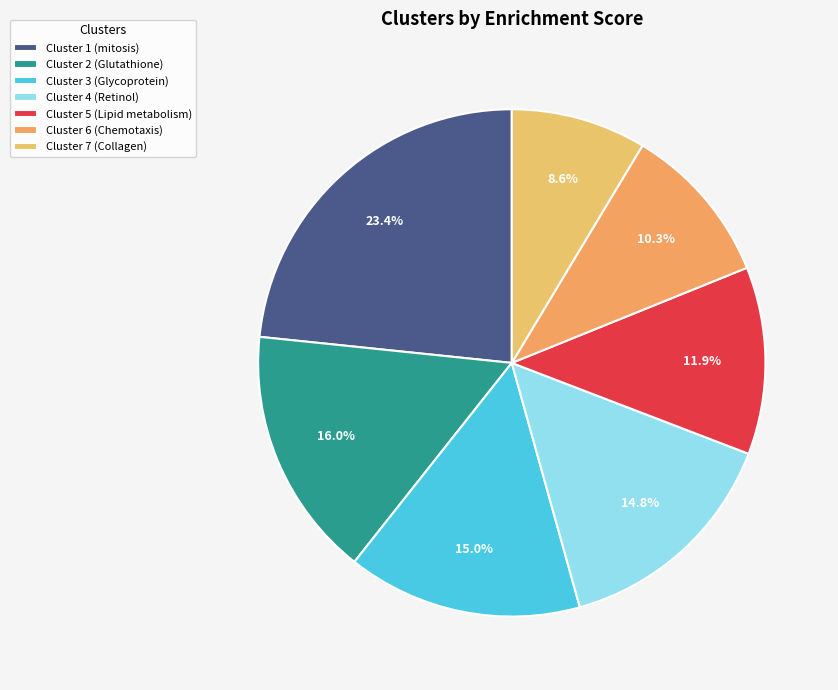

Count the number of slices in the pie.

7